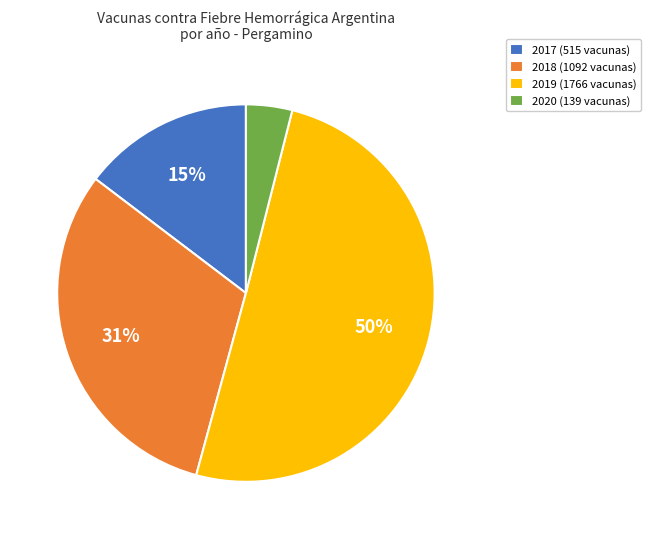

What is the ratio of the value at 2019 (1766 vacunas) to the value at 2018 (1092 vacunas)?

1.6